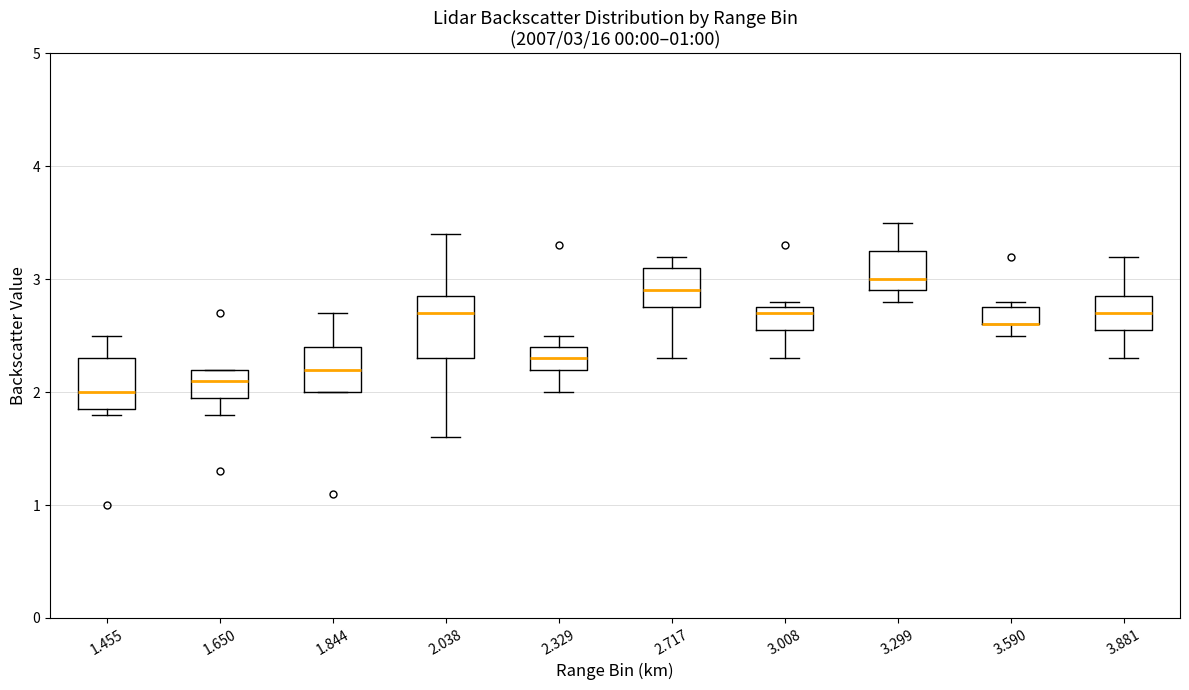

Comparing the boxes themselves (not the whiskers), which one is the tallest?

2.038